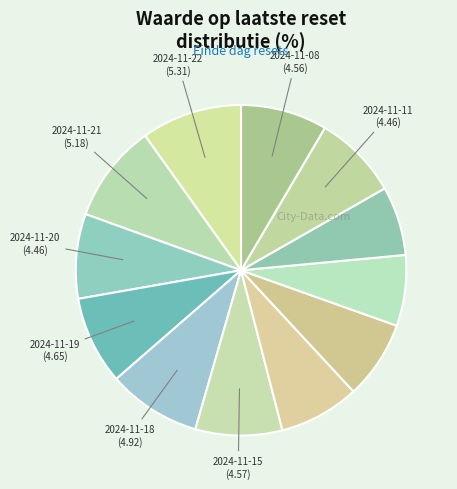

How many segments does this pie chart have?

12